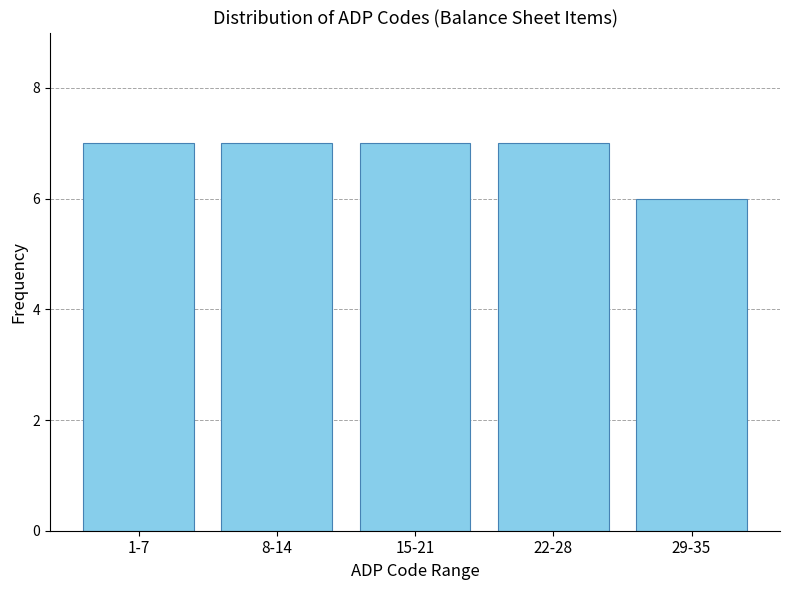

Reading left to right, list all the values displayed in this chart.

1-7=7	8-14=7	15-21=7	22-28=7	29-35=6